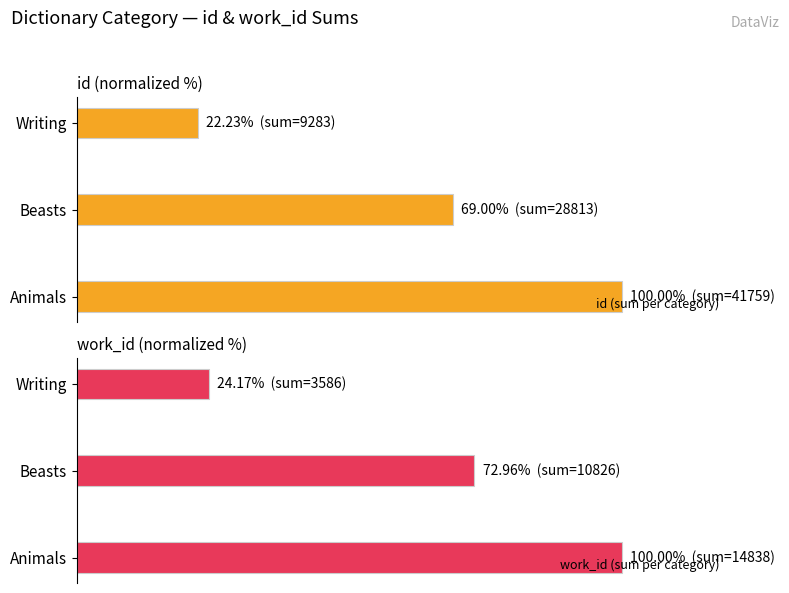

True or false: work_id has a value of 42.5 at 40.

False